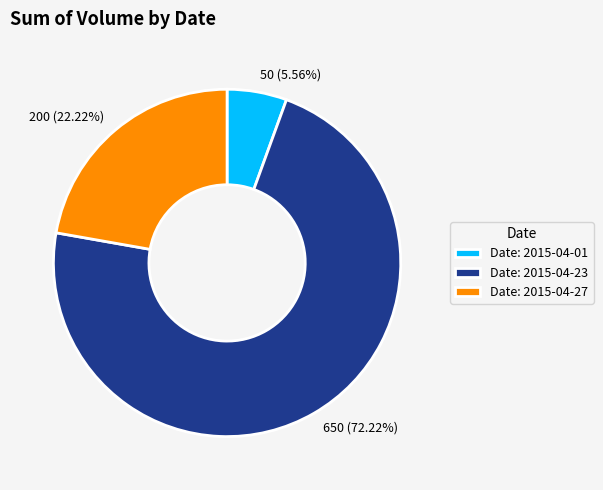

To the nearest percent, what percentage of the pie is Date: 2015-04-23?

72%